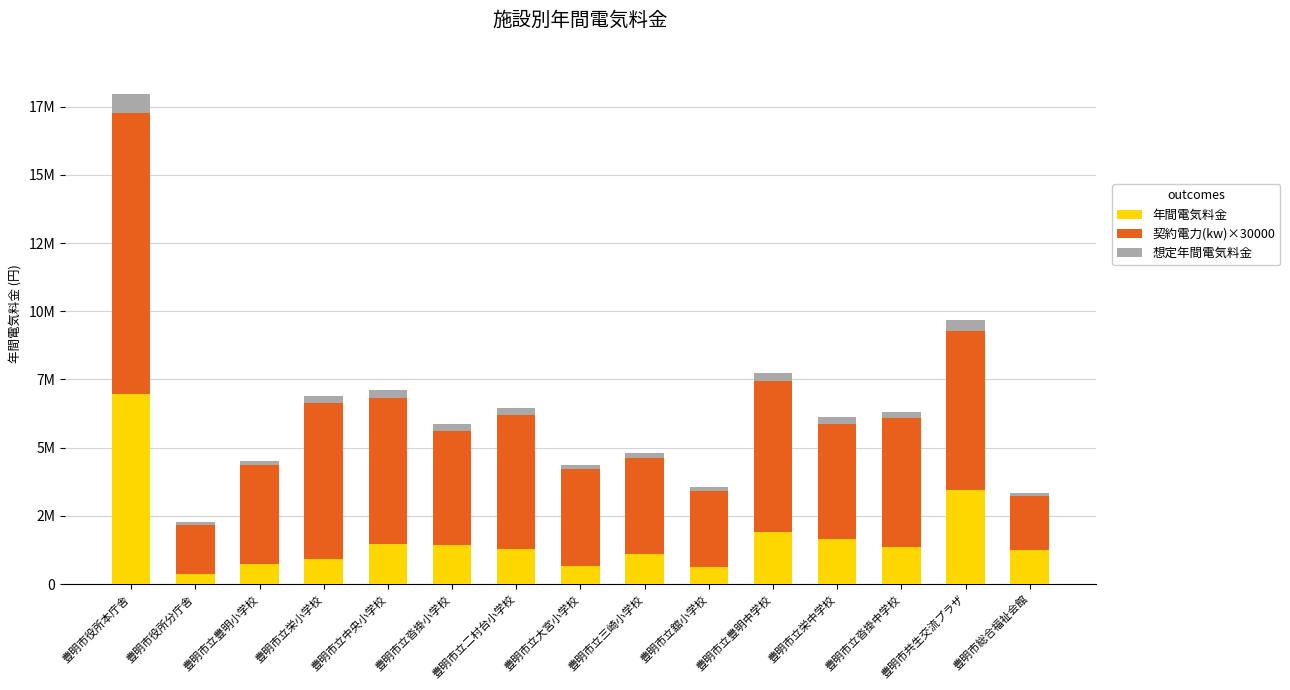

What are all the series names shown in the legend?

年間電気料金, 契約電力(kw)×30000, 想定年間電気料金